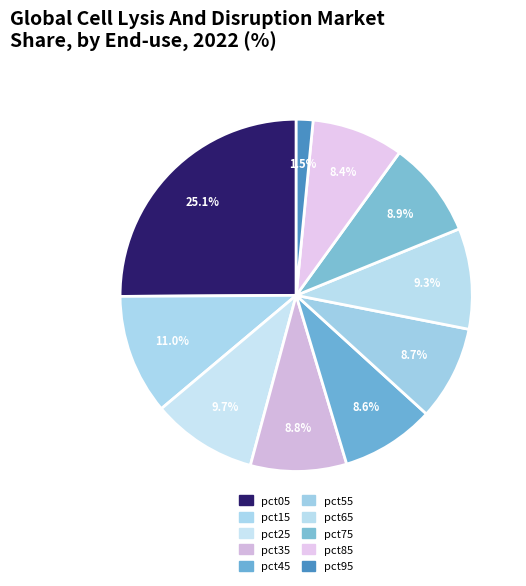

The pct55 slice represents 1% of the pie. True or false?

False